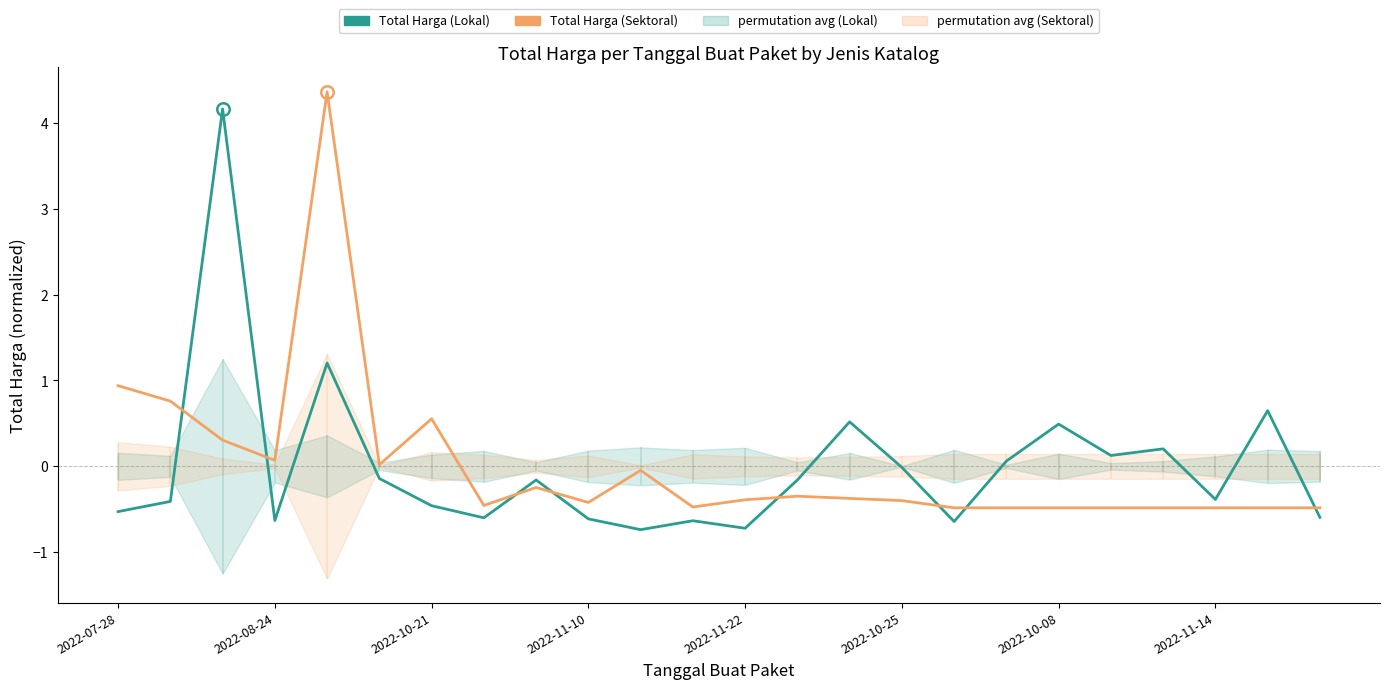

Reading left to right, transcribe all the data shown in this chart.

Total Harga (Lokal): -0.5	-0.4	4.2	-0.6	1.2	-0.1	-0.5	-0.6	-0.2	-0.6	-0.7	-0.6	-0.7	-0.2	0.5	-0.0	-0.6	0.1	0.5	0.1	0.2	-0.4	0.6	-0.6
Total Harga (Sektoral): 0.9	0.8	0.3	0.1	4.4	0.0	0.6	-0.5	-0.2	-0.4	-0.0	-0.5	-0.4	-0.3	-0.4	-0.4	-0.5	-0.5	-0.5	-0.5	-0.5	-0.5	-0.5	-0.5